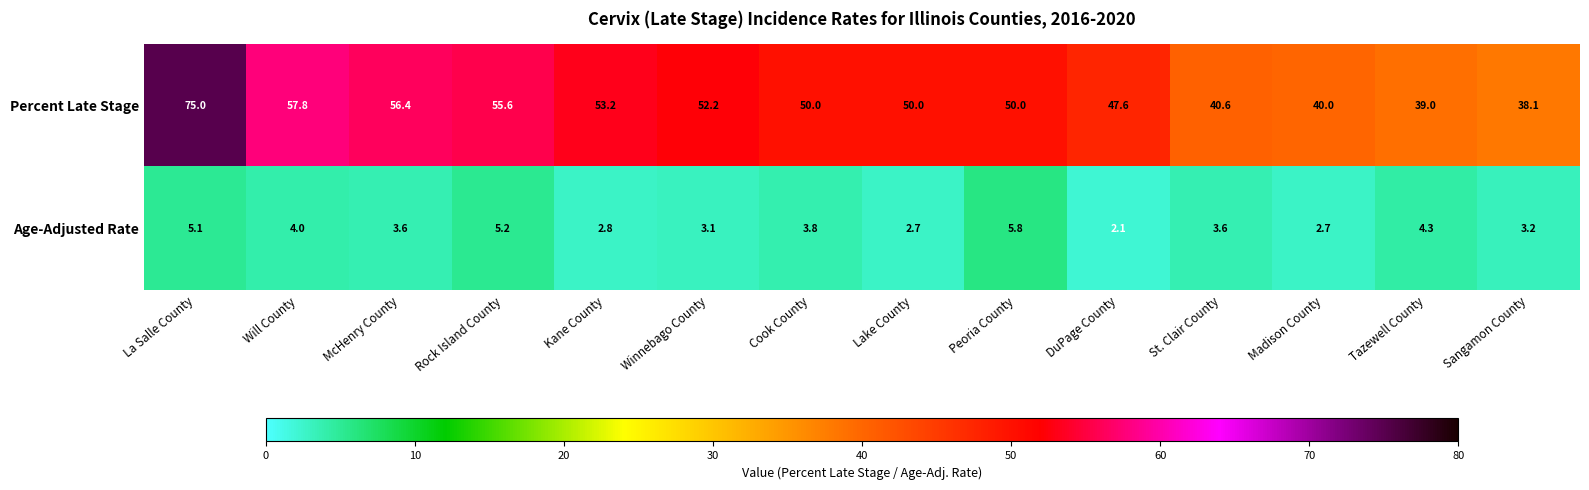

What is the difference between the highest and lowest values at Lake County?

47.3